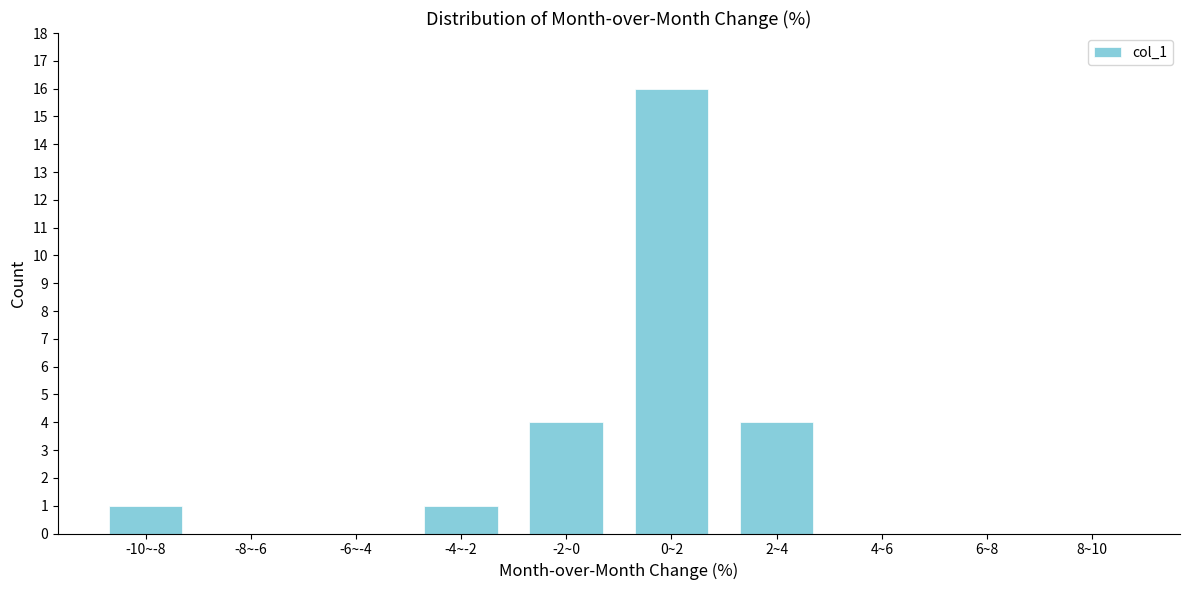

Reading left to right, transcribe all the data shown in this chart.

-10~-8=1	-8~-6=0	-6~-4=0	-4~-2=1	-2~0=4	0~2=16	2~4=4	4~6=0	6~8=0	8~10=0